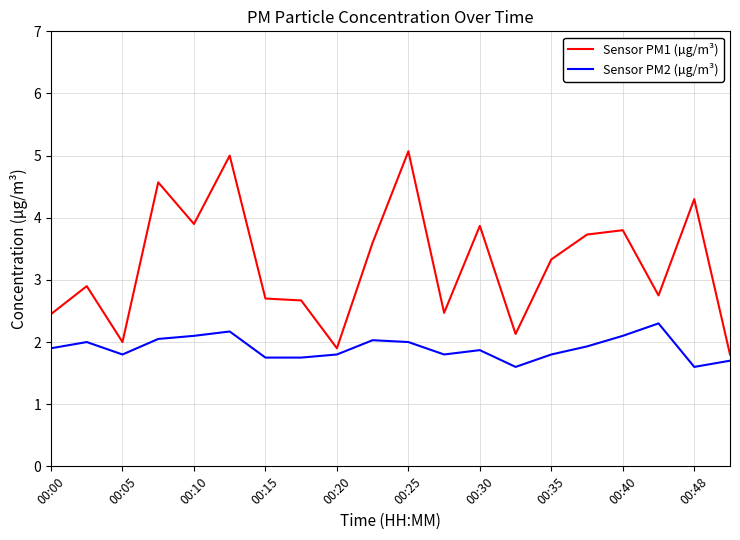

What is the maximum value shown in the chart?

5.1